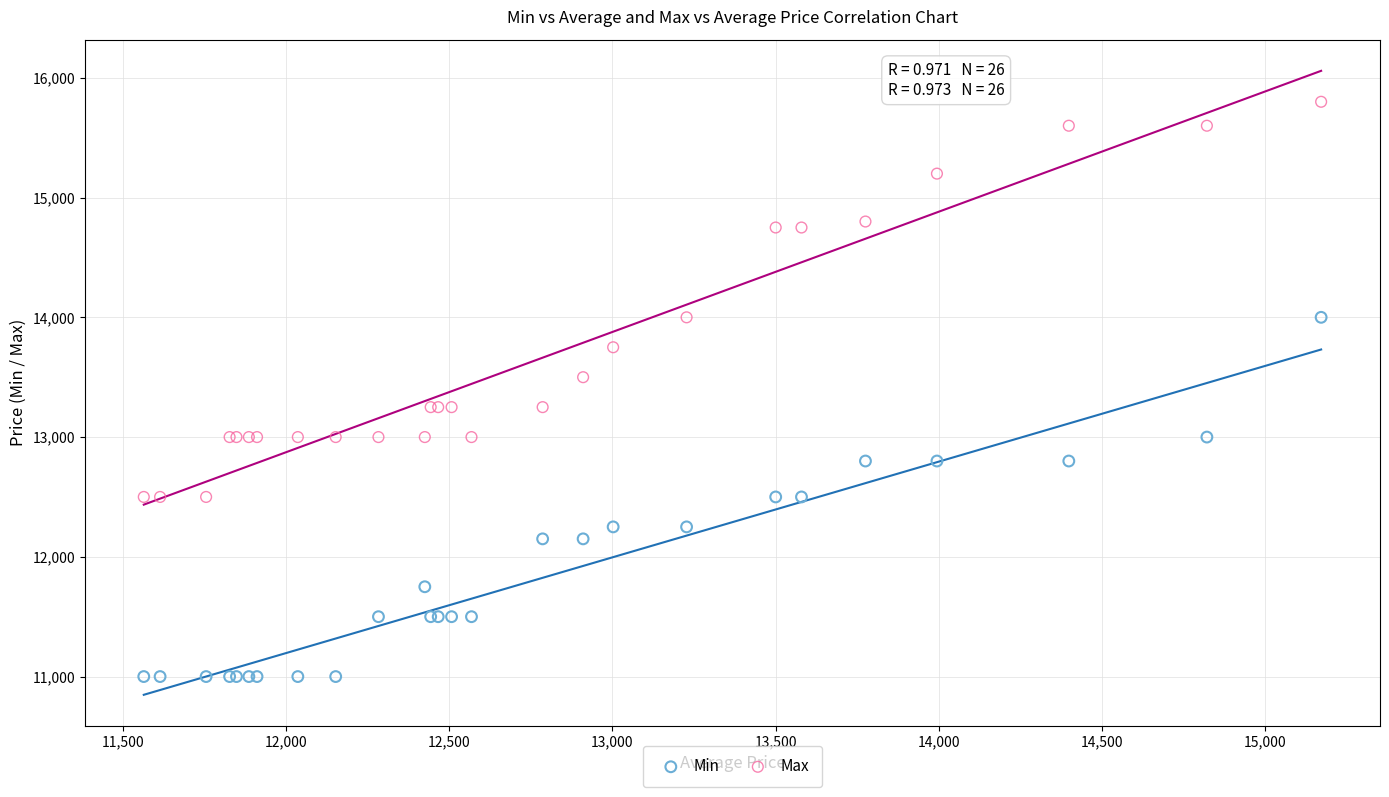

Which series has the widest spread of Y values?

Max